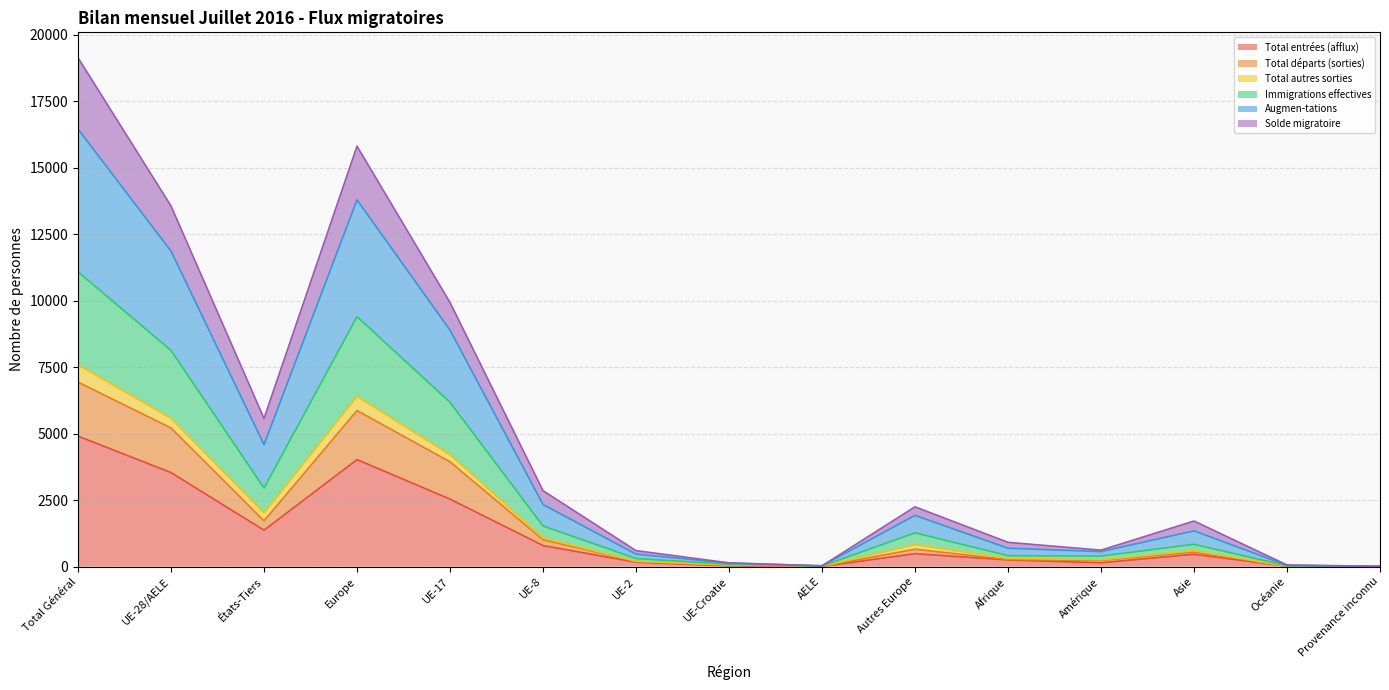

What is the minimum value shown in the chart?

3